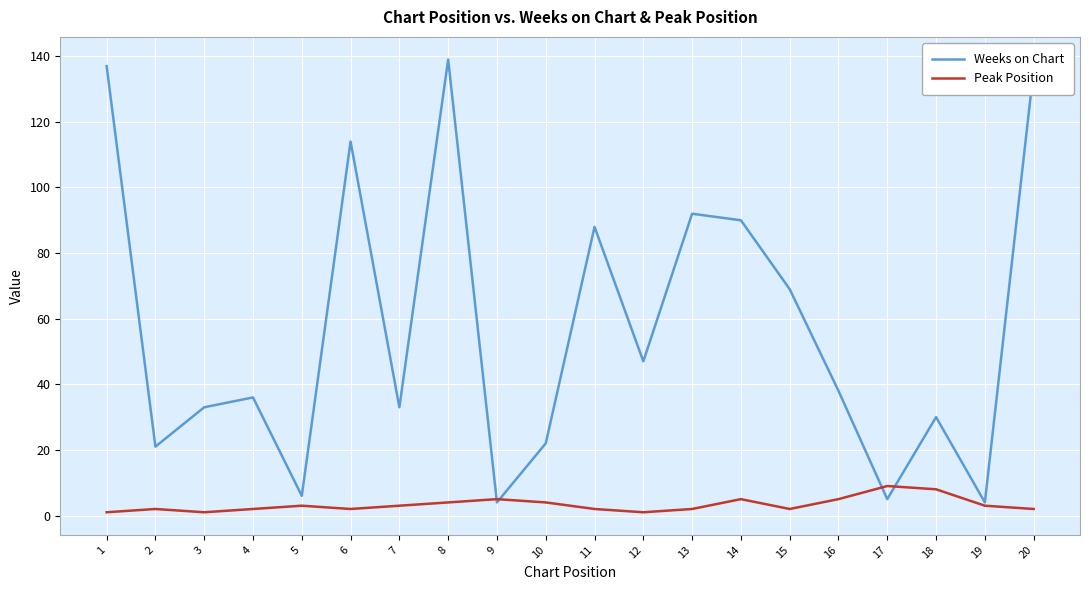

True or false: Peak Position has more than 0 interior local peaks.

True